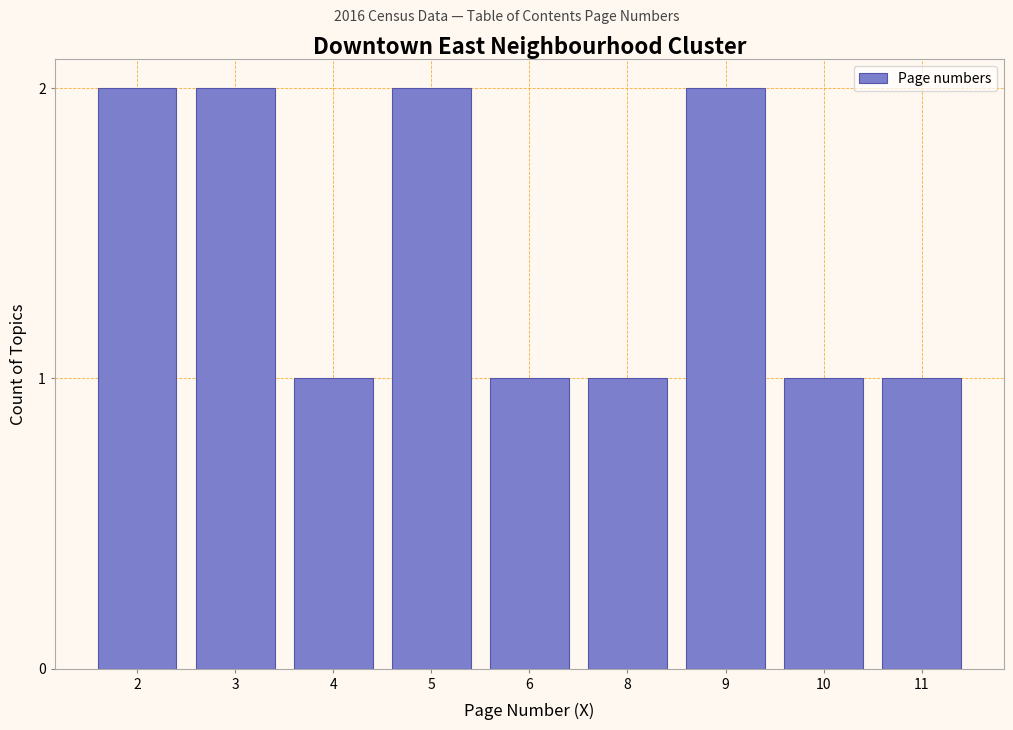

Reading left to right, list all the values displayed in this chart.

2	2	1	2	1	1	2	1	1